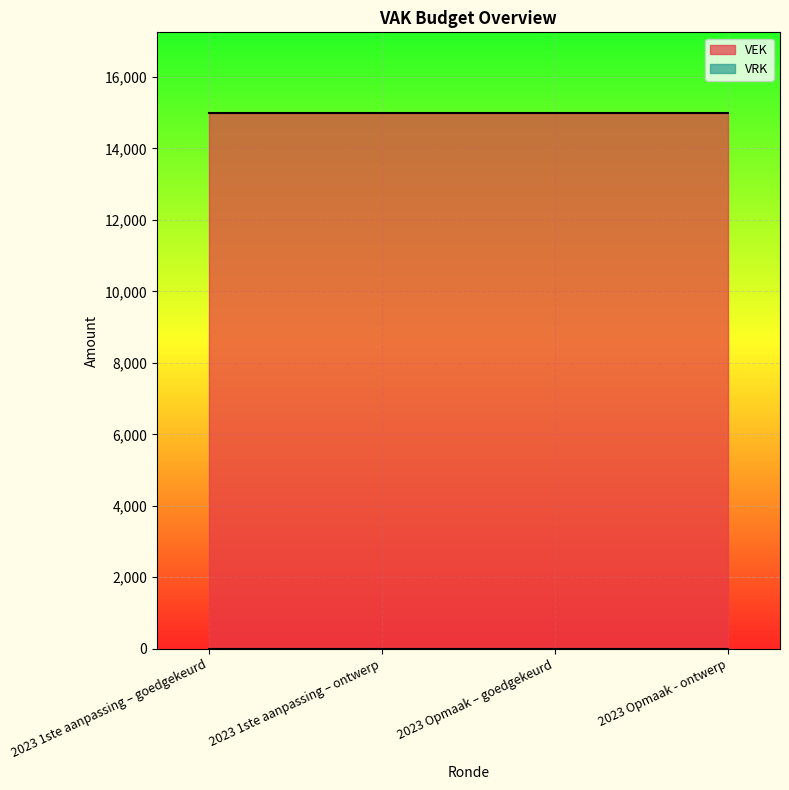

Reading right to left, list all the values displayed in this chart.

VEK: 15000	15000	15000	15000
VRK: 0	0	0	0